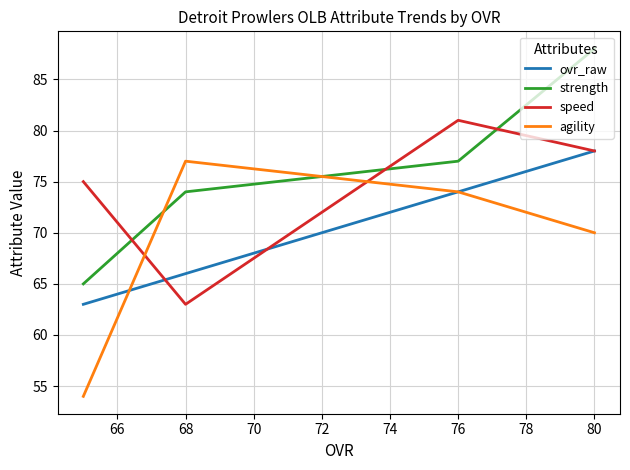

What is the difference between the highest and lowest values at 68?

14